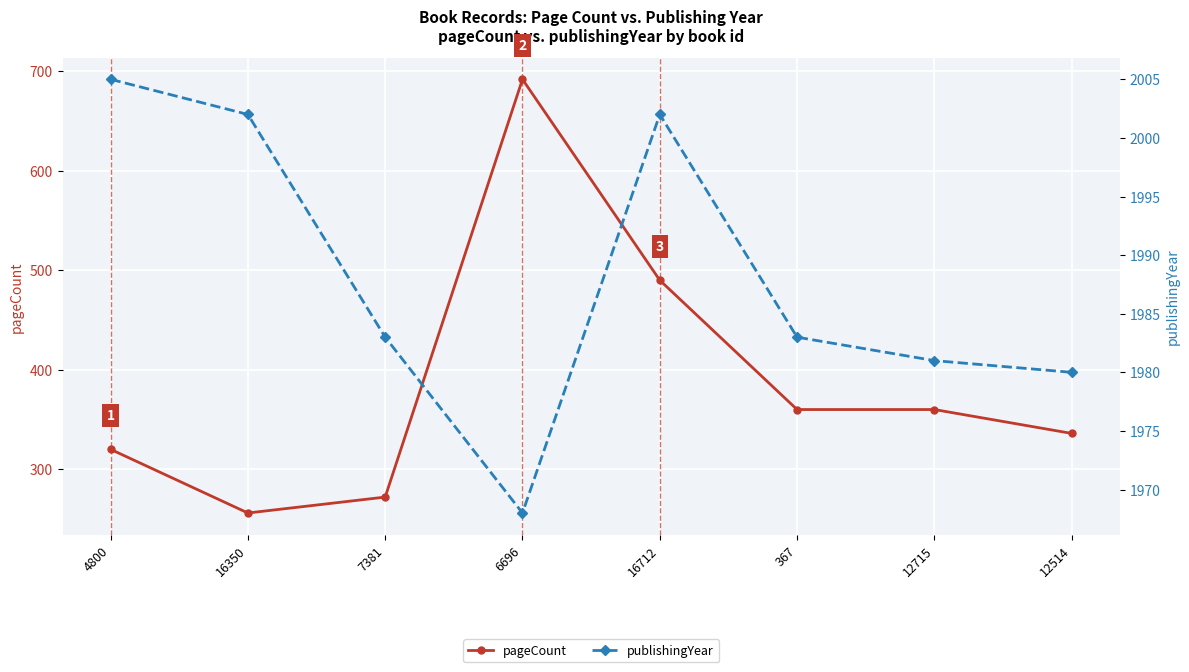

What is the difference between the highest and lowest values at 367?

1623